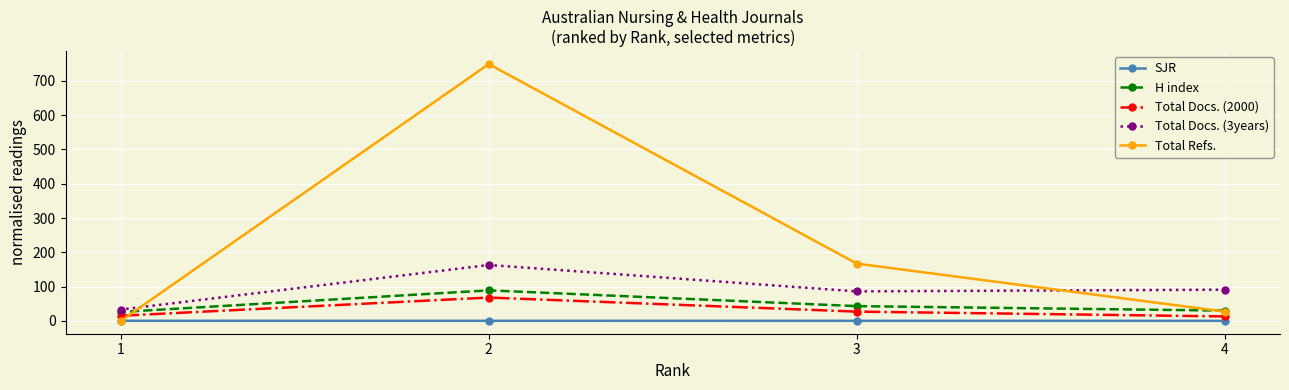

The Total Refs. series shows 210.5 at 2. True or false?

False